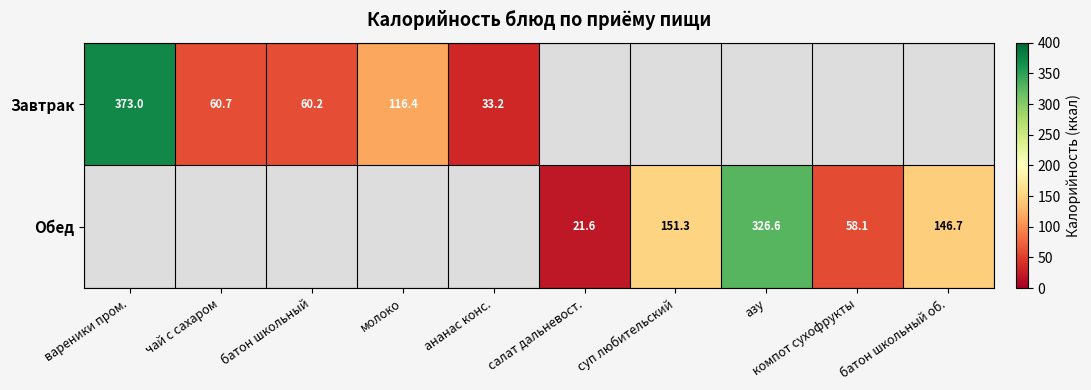

At how many categories does at least one series exceed 264?

2